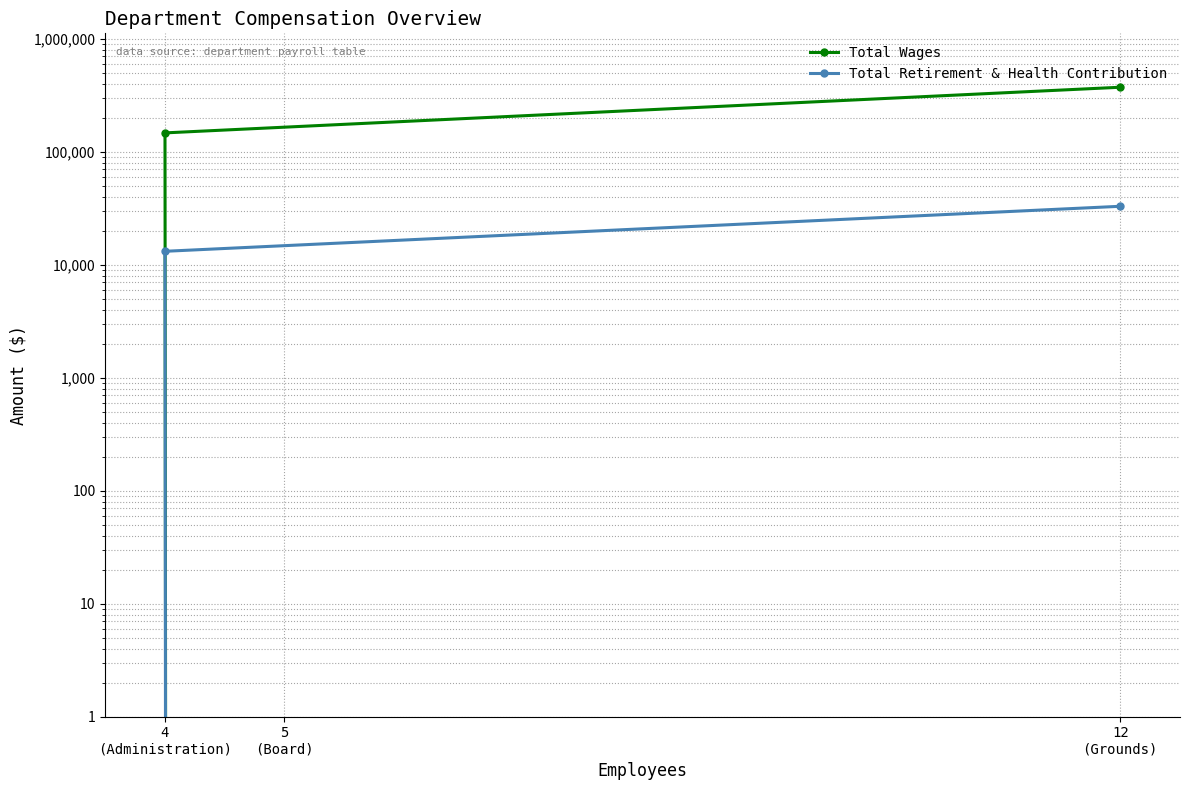

List the series in order of their overall mean, lowest first.

Total Retirement & Health Contribution, Total Wages